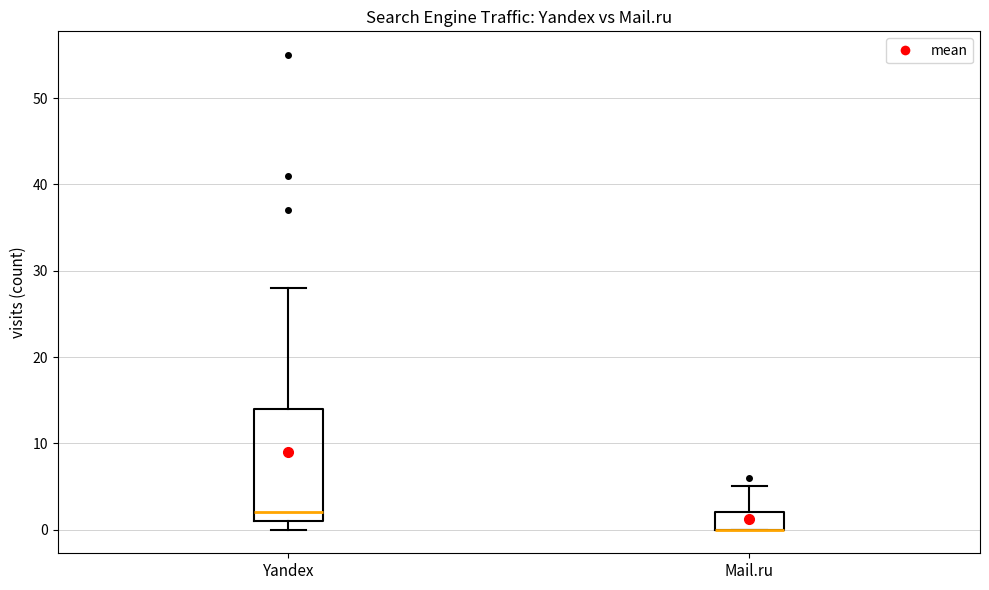

Reading left to right, read every box against the y-axis: the position of its median line, the range the box covers, and the ends of its whiskers. The values are not printed on the chart, so give them approximately, as read against the axis.

Yandex: median 2, box 1 to 14, whiskers 0 to 28
Mail.ru: median 0 (drawn on the box's lower edge), box 0 to 2, whiskers 0 to 5